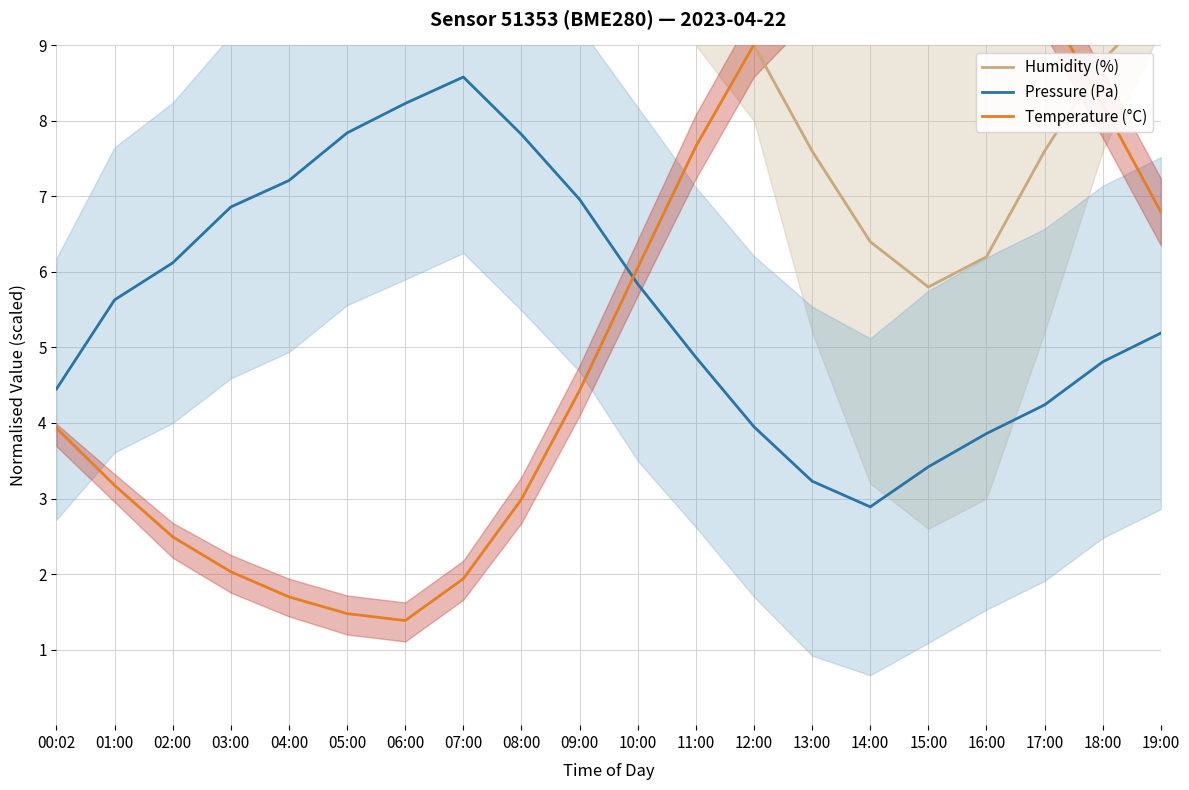

What is the average value of the Humidity (%) series?

9.1